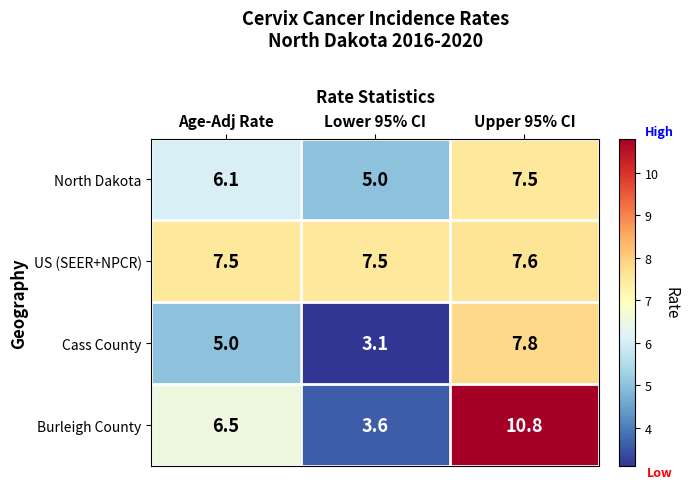

Which series has the largest total across all categories?

US (SEER+NPCR)